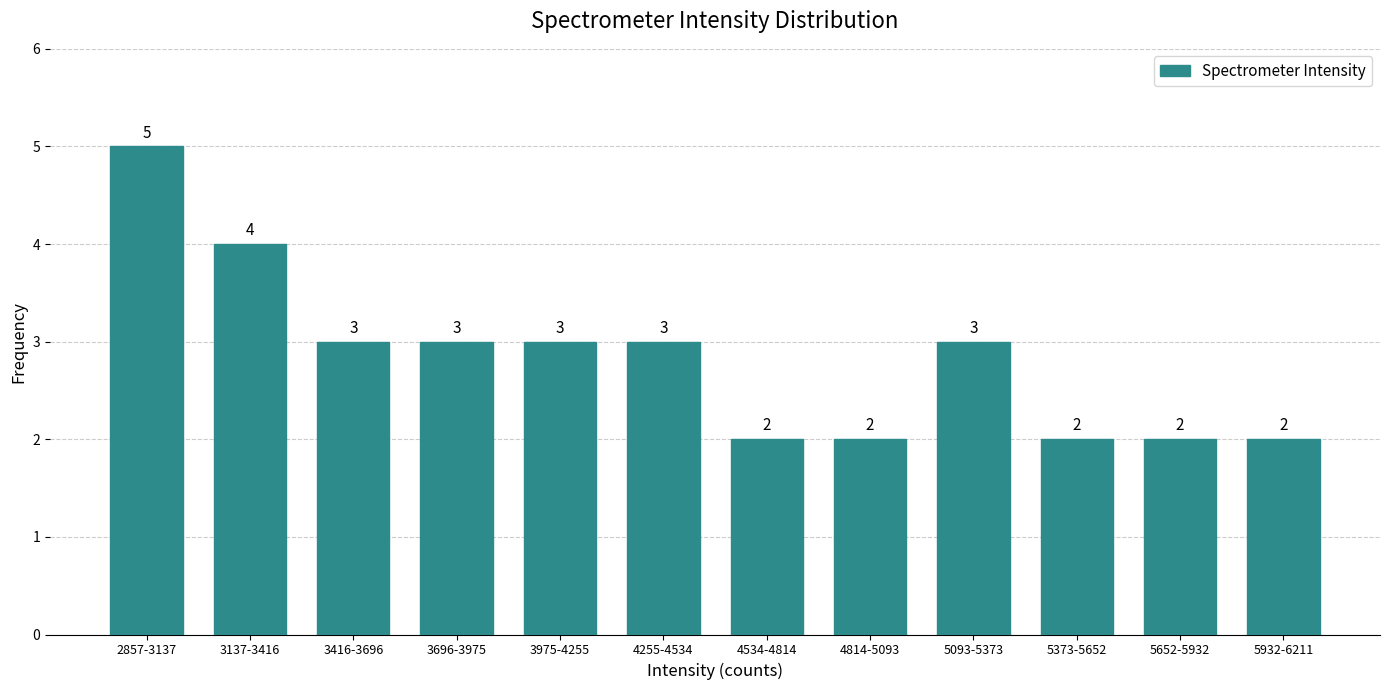

Reading left to right, transcribe all the data shown in this chart.

2857-3137=5	3137-3416=4	3416-3696=3	3696-3975=3	3975-4255=3	4255-4534=3	4534-4814=2	4814-5093=2	5093-5373=3	5373-5652=2	5652-5932=2	5932-6211=2